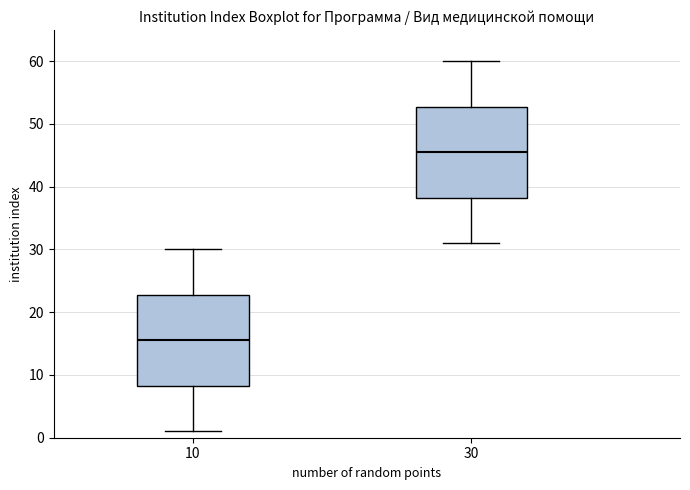

Reading left to right, read every box against the y-axis: the position of its median line, the range the box covers, and the ends of its whiskers. The values are not printed on the chart, so give them approximately, as read against the axis.

10: median 16, box 8 to 23, whiskers 1 to 30
30: median 46, box 38 to 53, whiskers 31 to 60